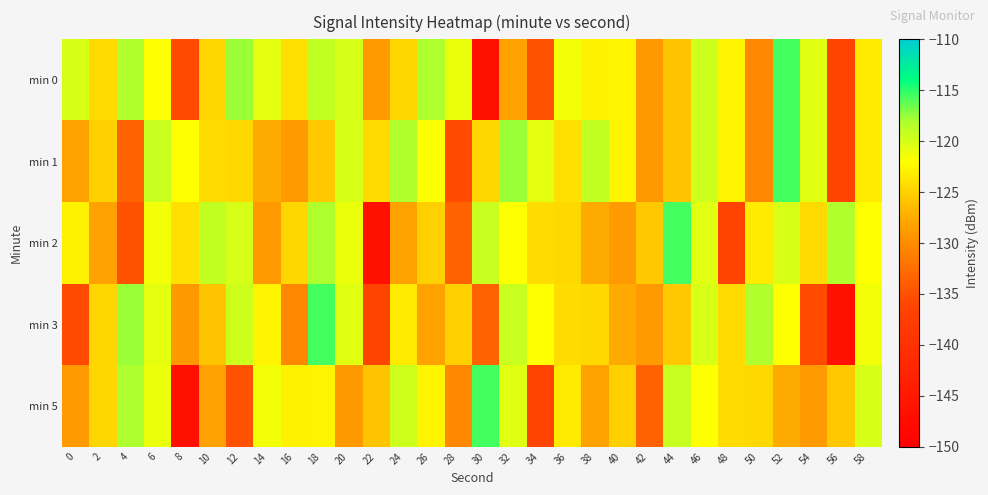

Between 20 and 26, which is larger?

26